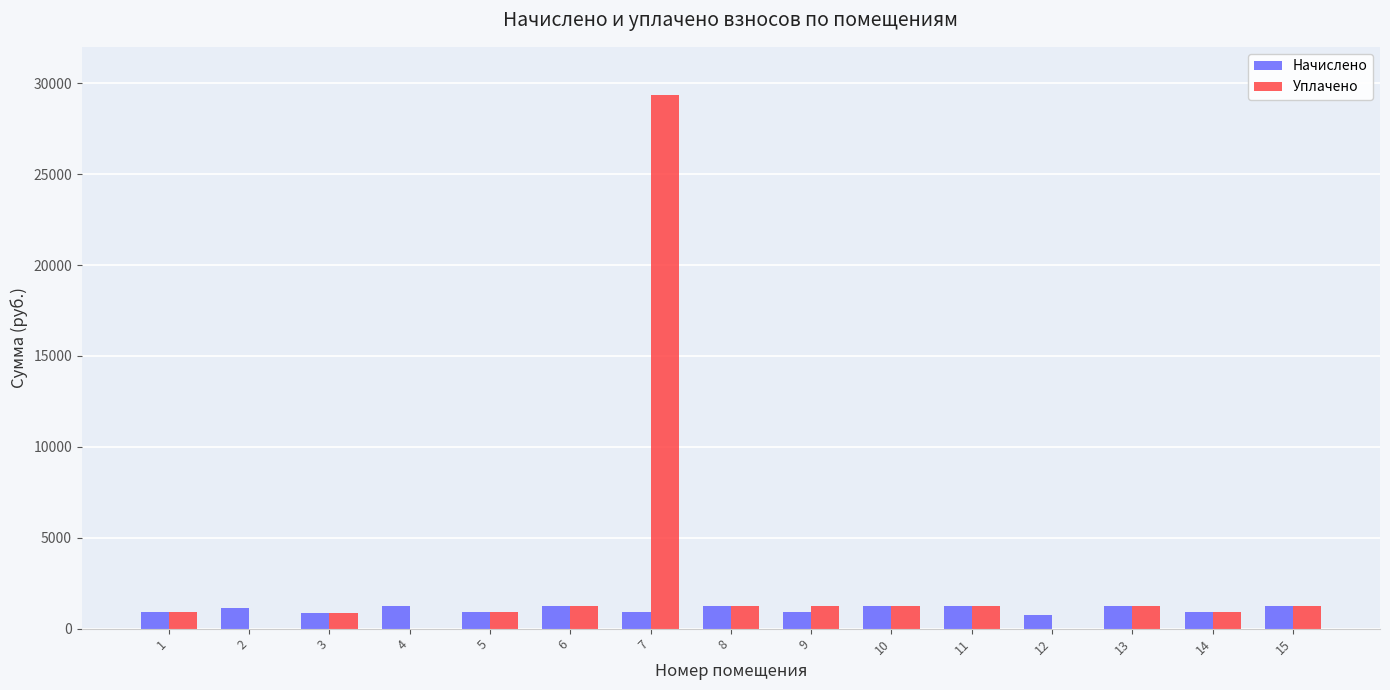

The value of Уплачено at 3 is 885.6. True or false?

True